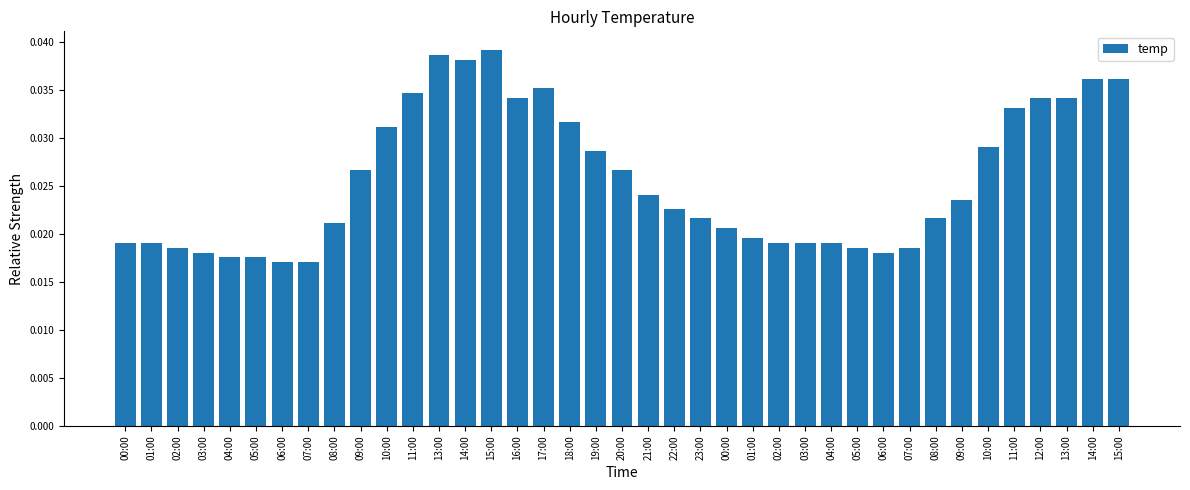

The value at 00:00 is 0.0. True or false?

False